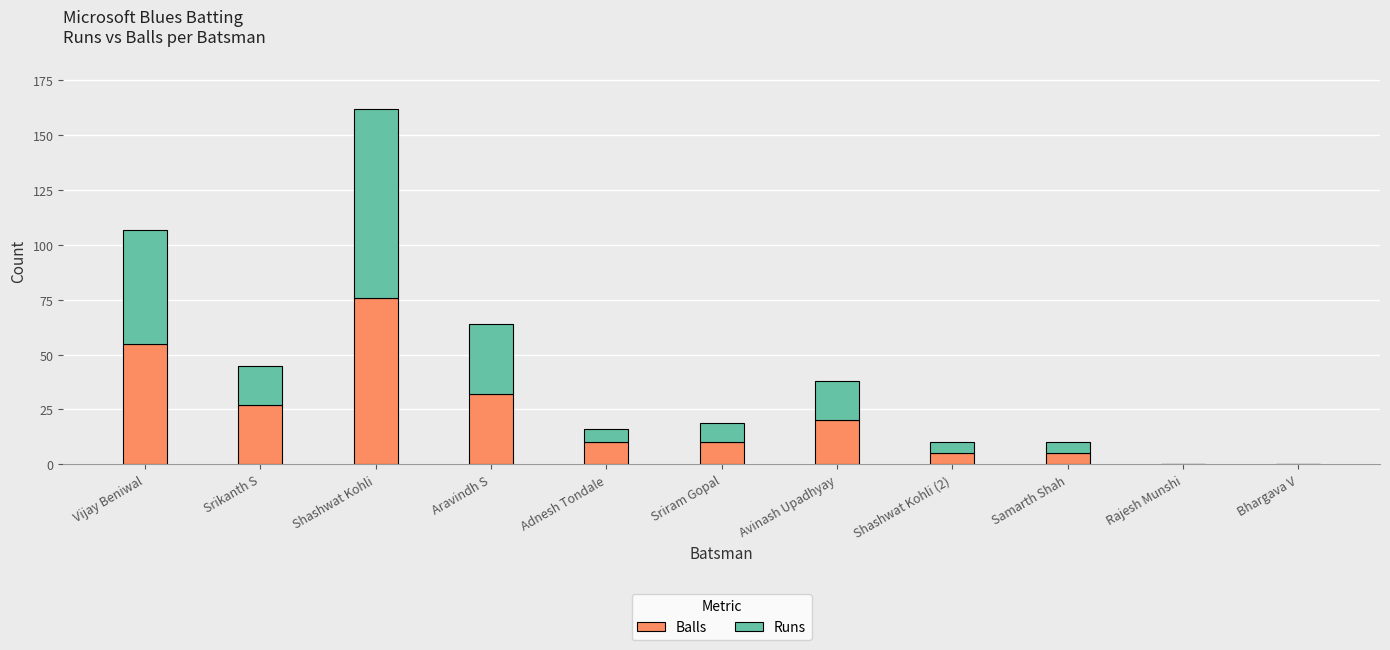

What is the sum of the Balls values at Shashwat Kohli (2) and Sriram Gopal?

15